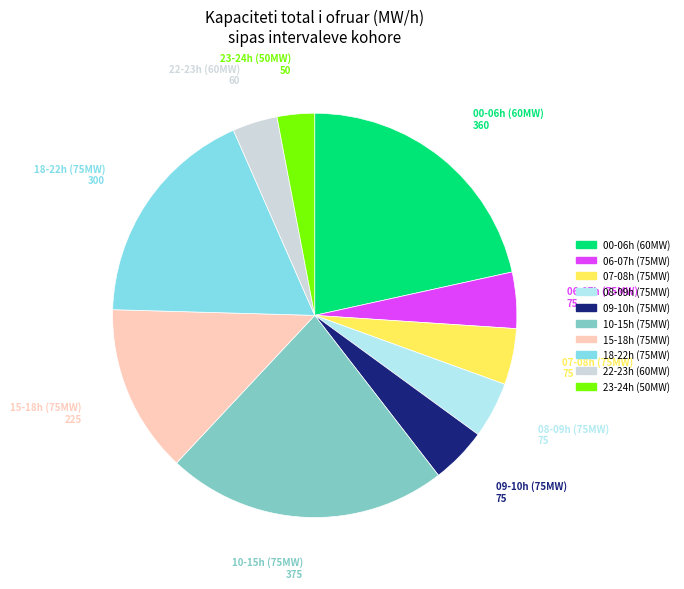

How many slices are in this pie chart?

10